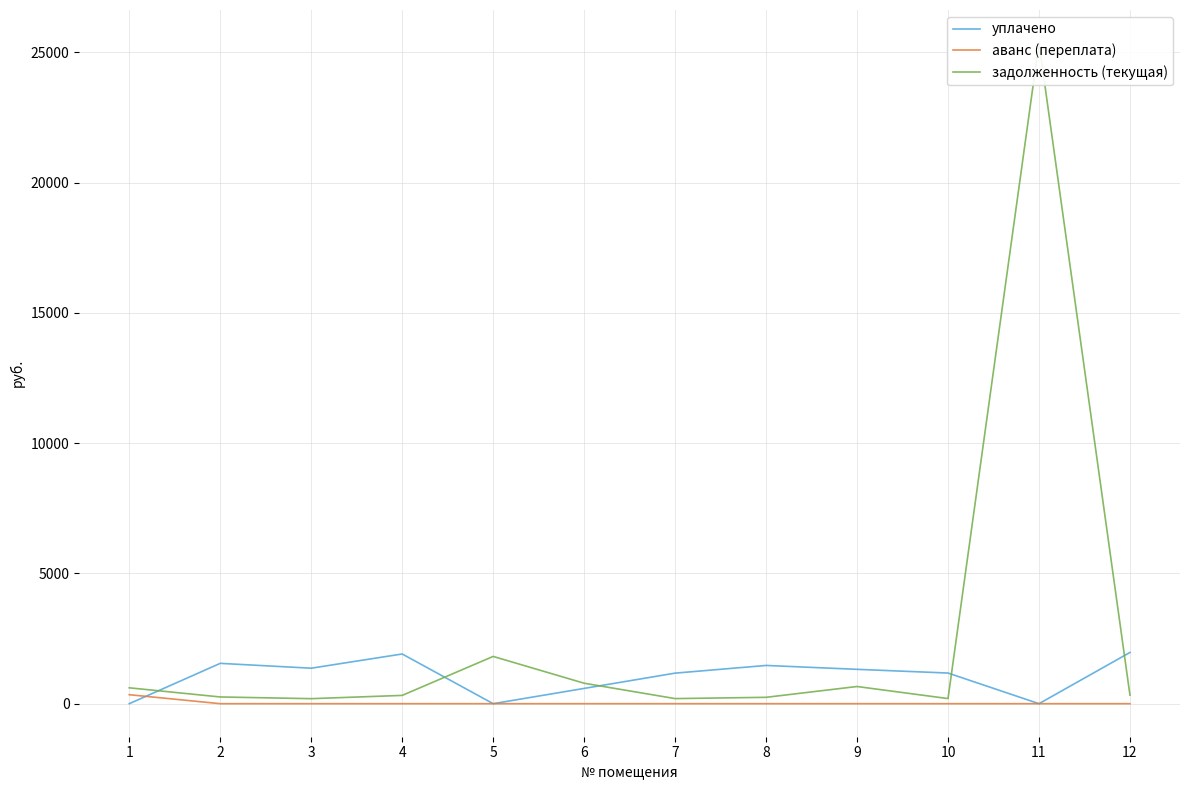

In задолженность (текущая), how many points are higher than both neighbors (excluding endpoints)?

3